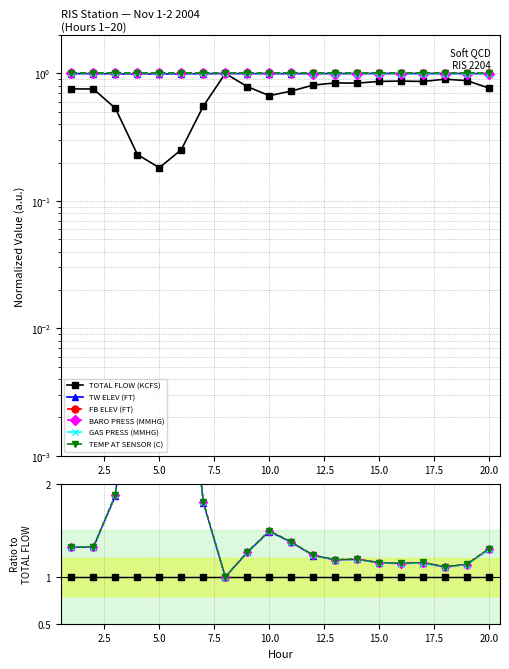

What are all the series names shown in the legend?

TOTAL FLOW (KCFS), TW ELEV (FT), FB ELEV (FT), BARO PRESS (MMHG), GAS PRESS (MMHG), TEMP AT SENSOR (C)